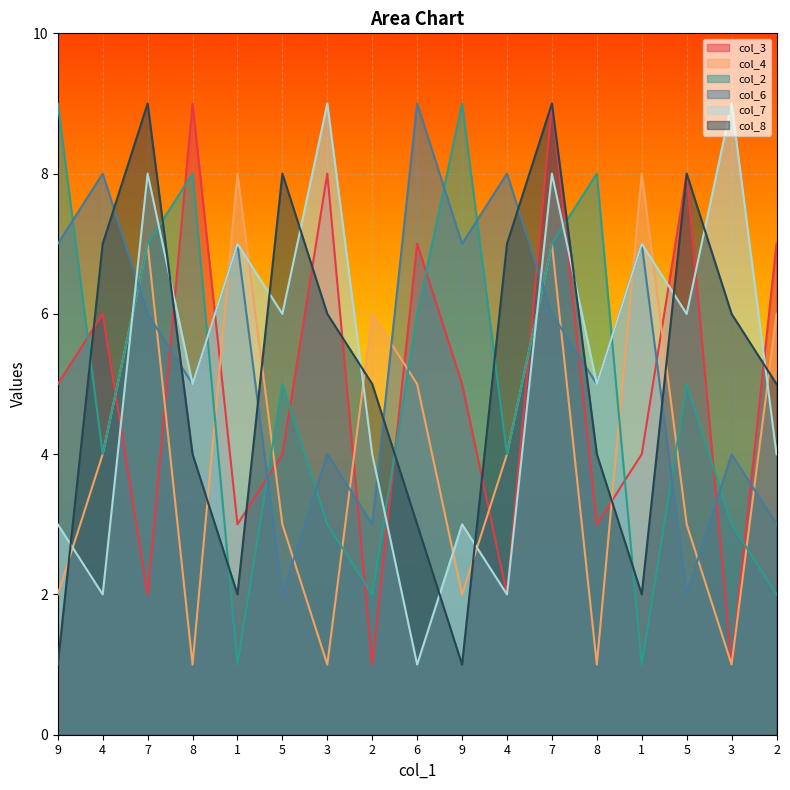

Which series ends up on top after the final intersection of col_4 and col_8?

col_4